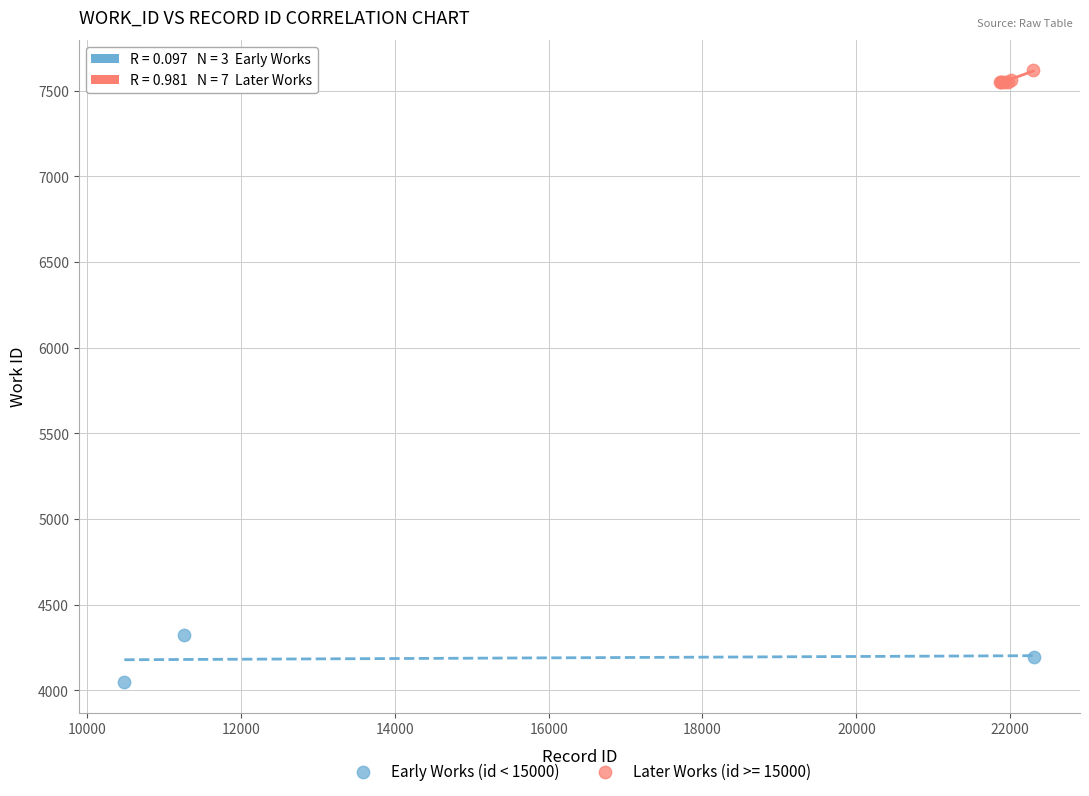

Which series contains the lowest Y value?

Early Works (id < 15000)